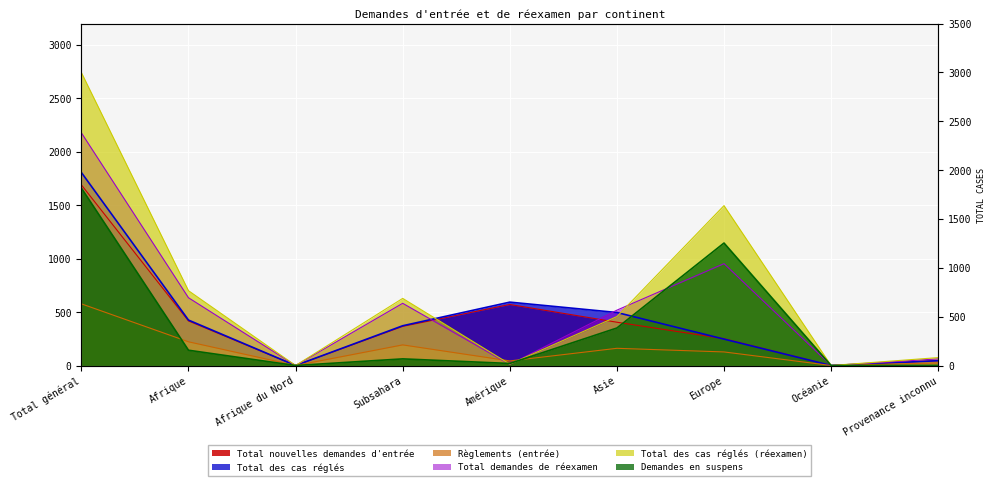

How many times do Demandes en suspens and Total nouvelles demandes d'entrée cross each other?

1